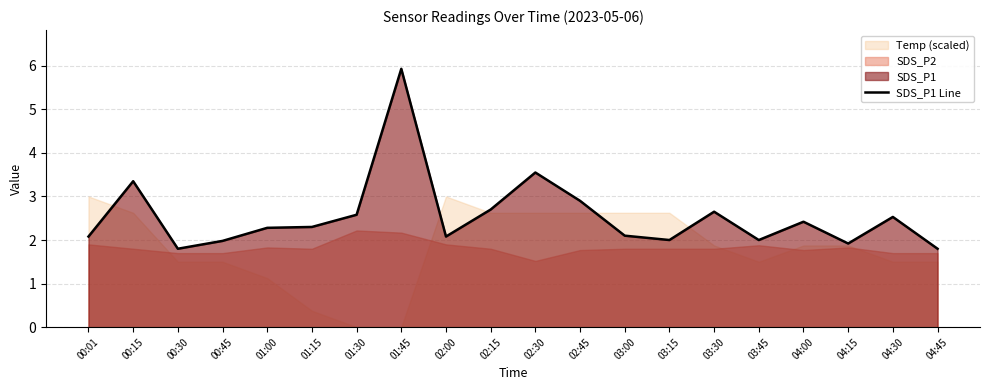

True or false: the data shows 2.0 at 03:15.

True